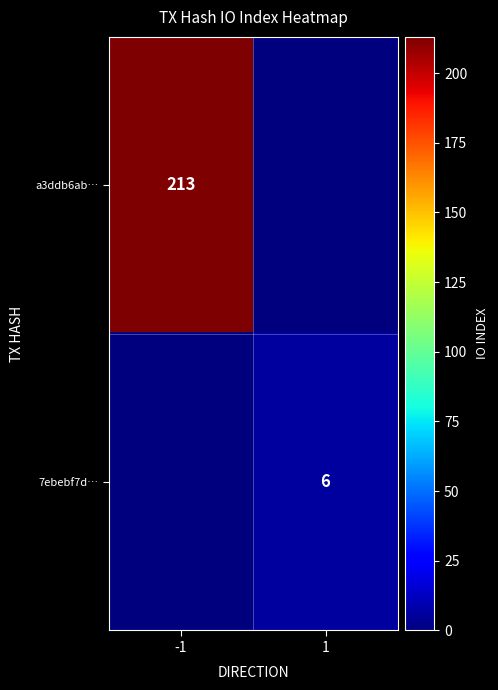

The 7ebebf7d… series shows 6 at 1. True or false?

True